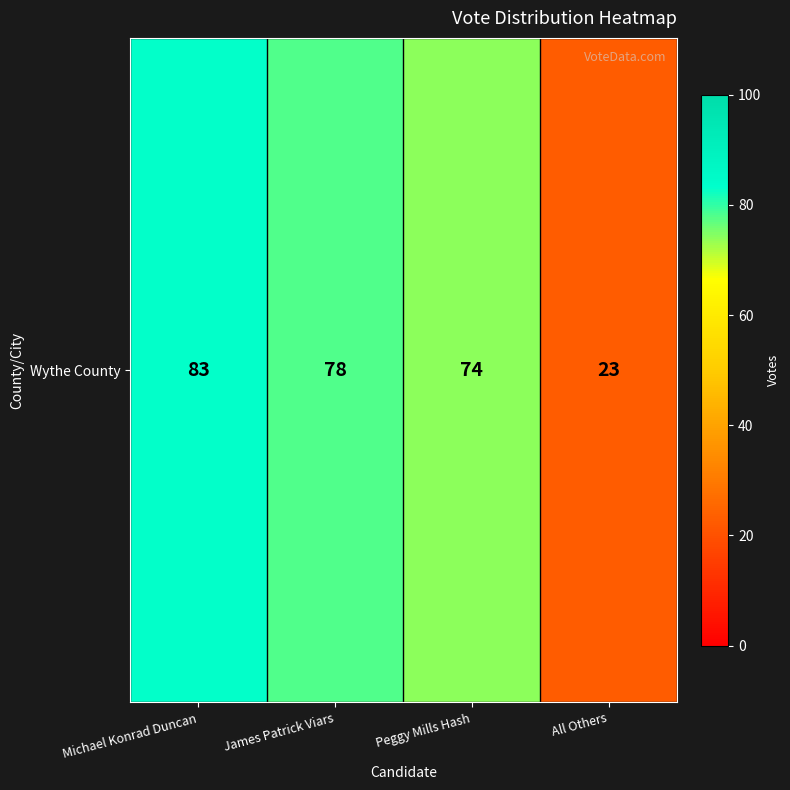

Rank the categories by value from highest to lowest.

Michael Konrad Duncan, James Patrick Viars, Peggy Mills Hash, All Others